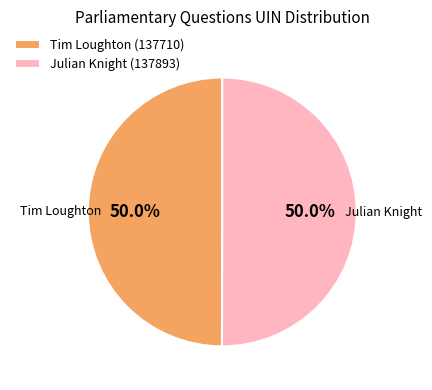

Combined, do Julian Knight (137893) and Tim Loughton (137710) account for over 50%?

Yes